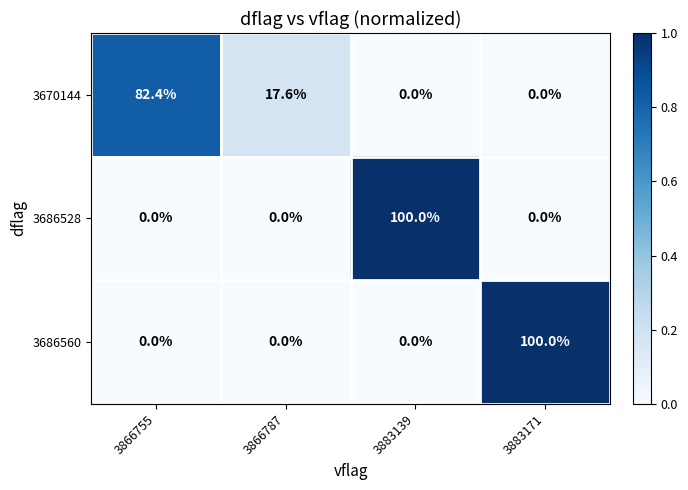

The value of 3686528 at 3866787 is -47.2. True or false?

False